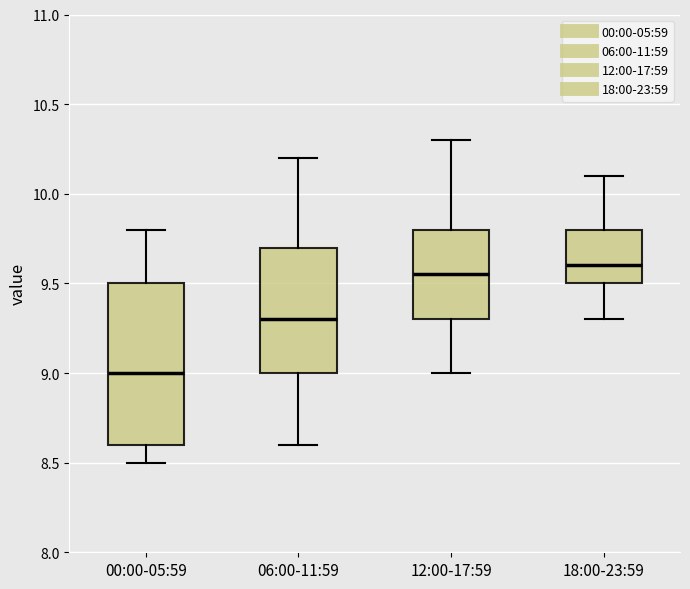

Reading left to right, read every box against the y-axis: the position of its median line, the range the box covers, and the ends of its whiskers. The values are not printed on the chart, so give them approximately, as read against the axis.

00:00-05:59: median 9.00, box 8.60 to 9.50, whiskers 8.50 to 9.80
06:00-11:59: median 9.30, box 9.00 to 9.70, whiskers 8.60 to 10.20
12:00-17:59: median 9.55, box 9.30 to 9.80, whiskers 9.00 to 10.30
18:00-23:59: median 9.60, box 9.50 to 9.80, whiskers 9.30 to 10.10